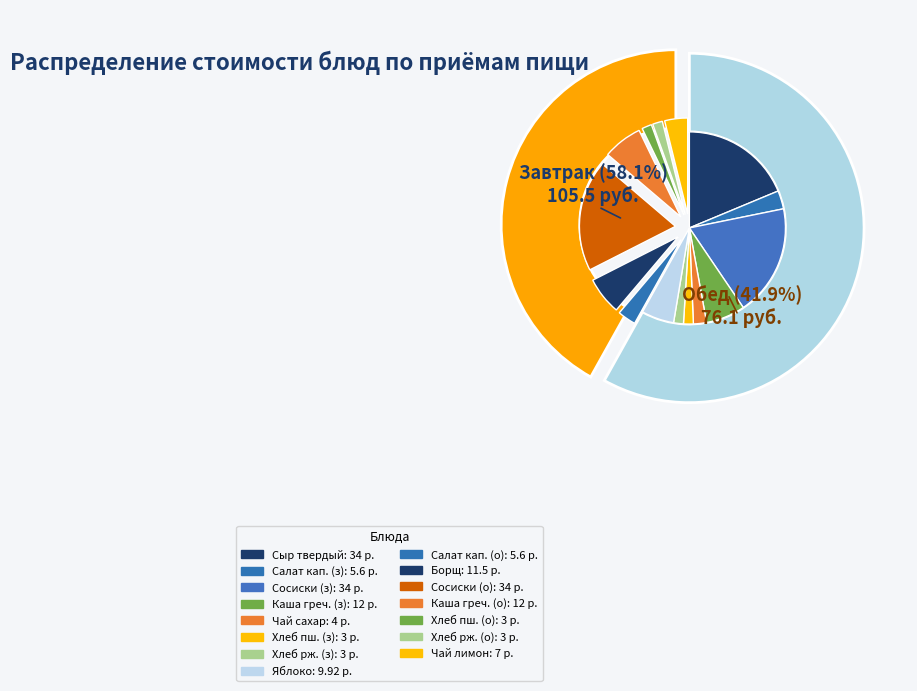

Does Хлеб пшеничный (обед) represent more than half of the total?

No